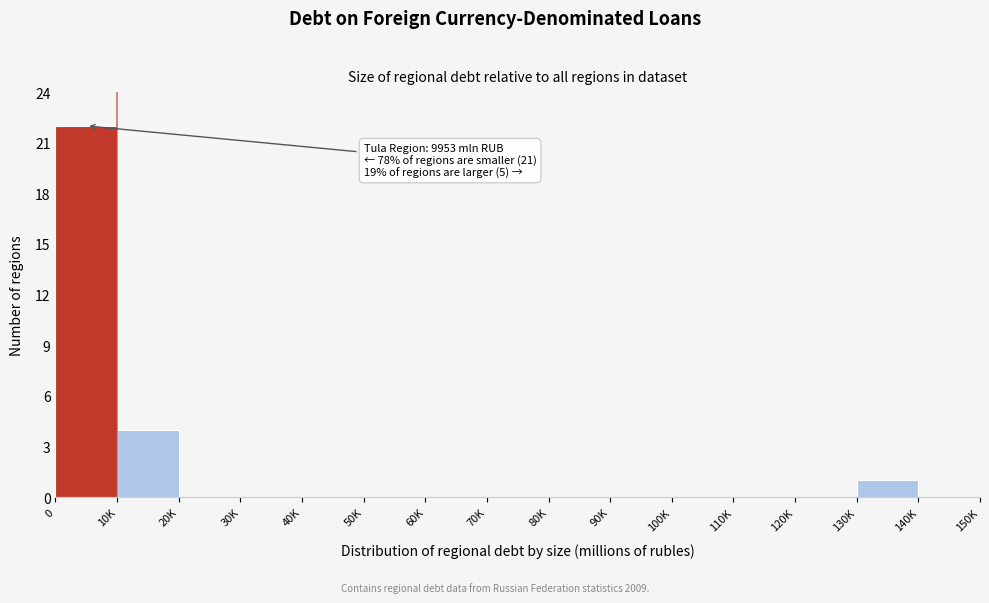

Reading left to right, what are all the values shown in this chart?

0=22	10K=4	20K=0	30K=0	40K=0	50K=0	60K=0	70K=0	80K=0	90K=0	100K=0	110K=0	120K=0	130K=1	140K=0